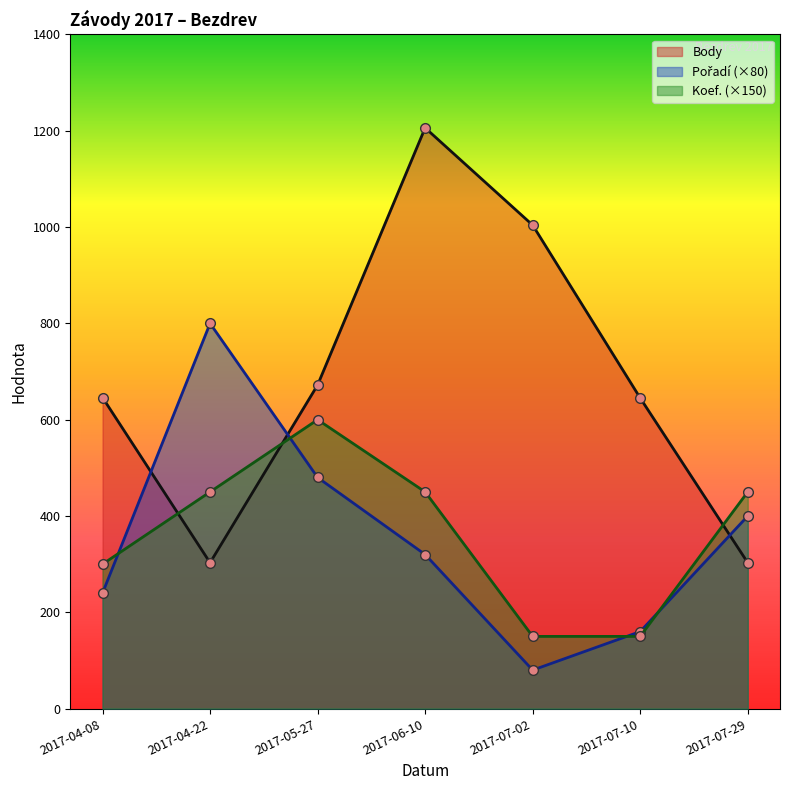

List the labels in order of Pořadí value, smallest first.

2017-07-02, 2017-07-10, 2017-04-08, 2017-06-10, 2017-07-29, 2017-05-27, 2017-04-22